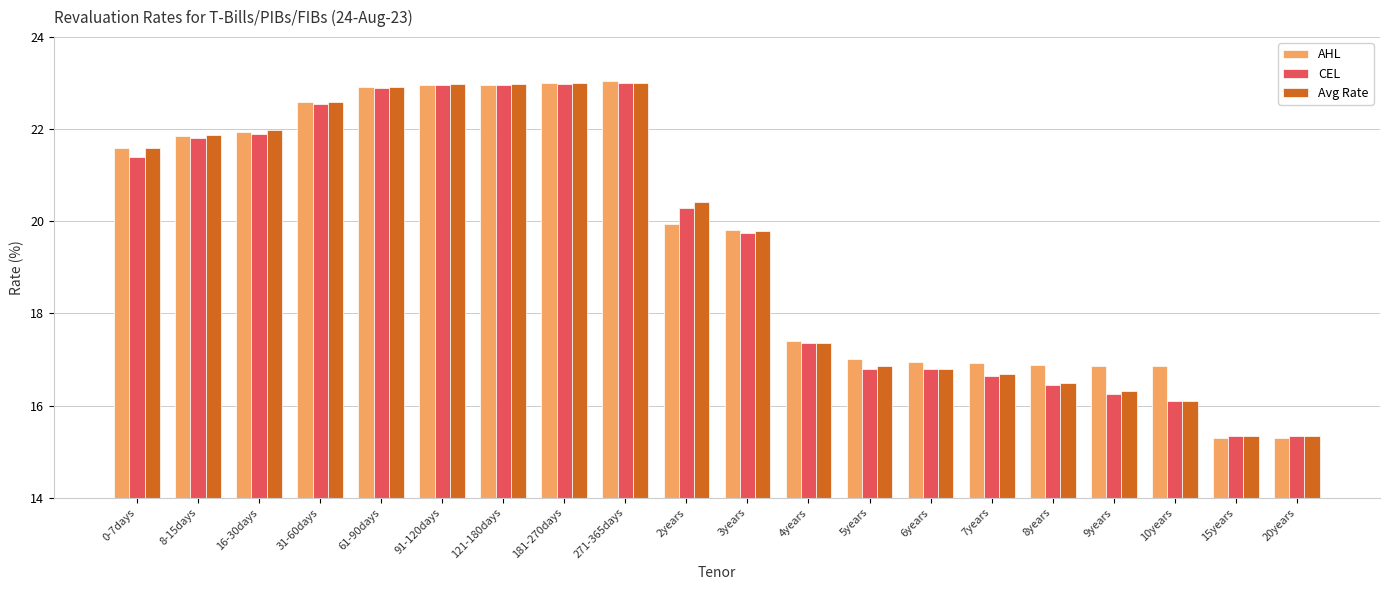

What is the smallest value displayed?

15.3